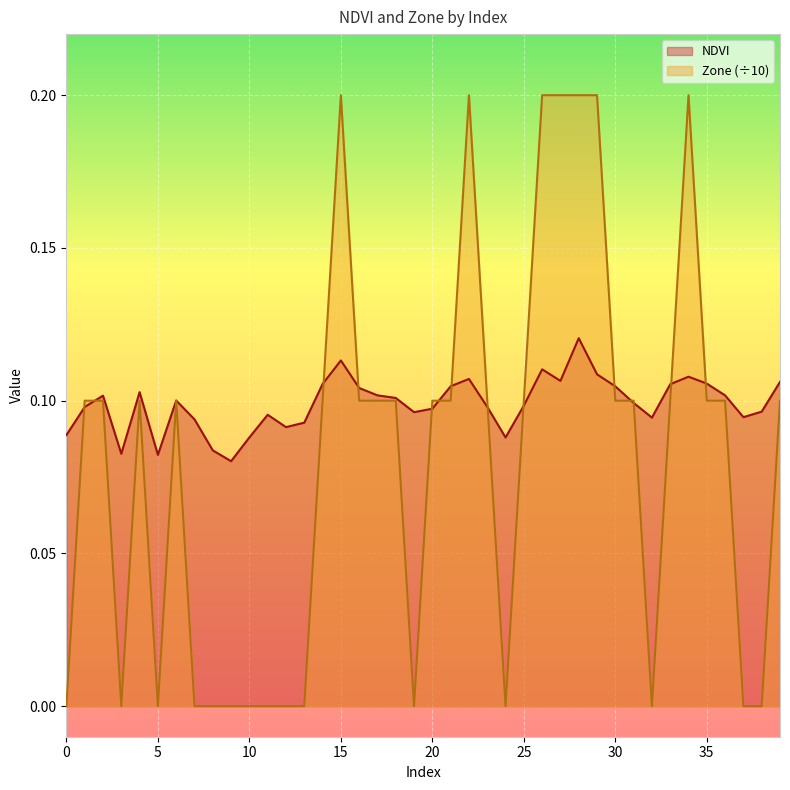

What is the approximate value of NDVI at 10?

0.1